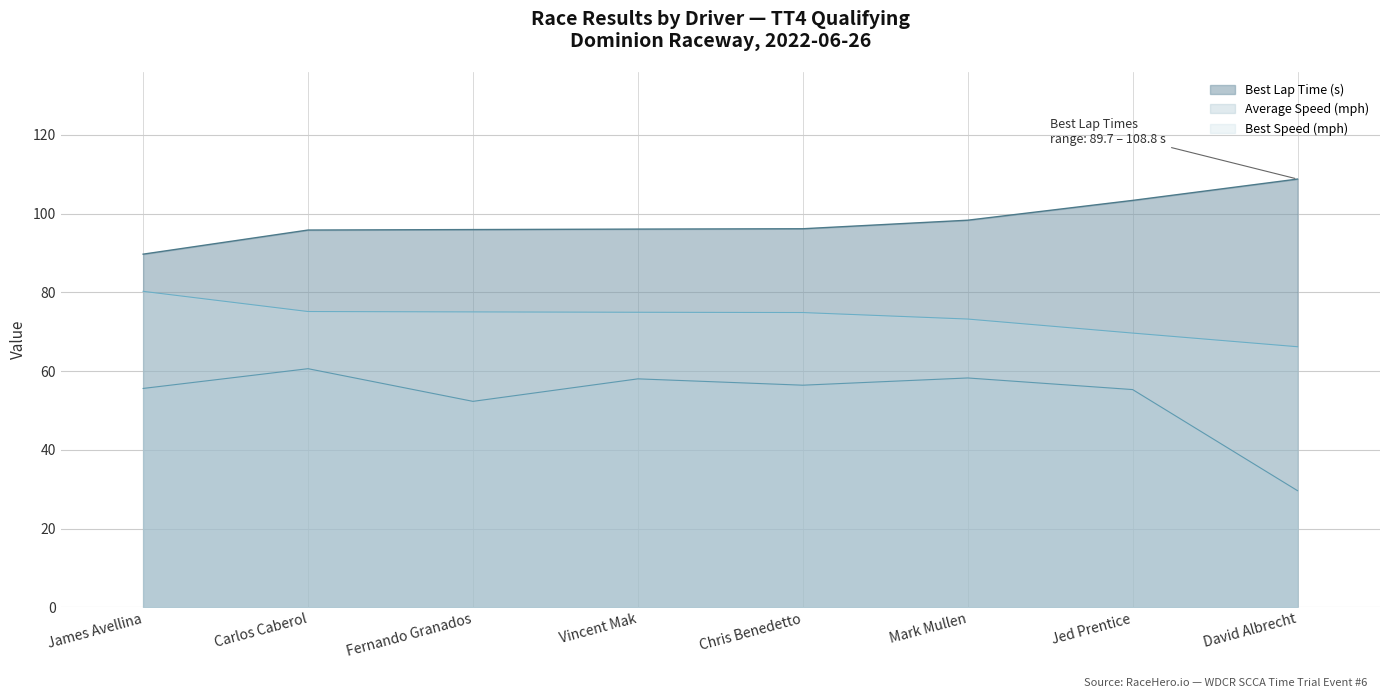

What is the greatest value displayed?

108.8